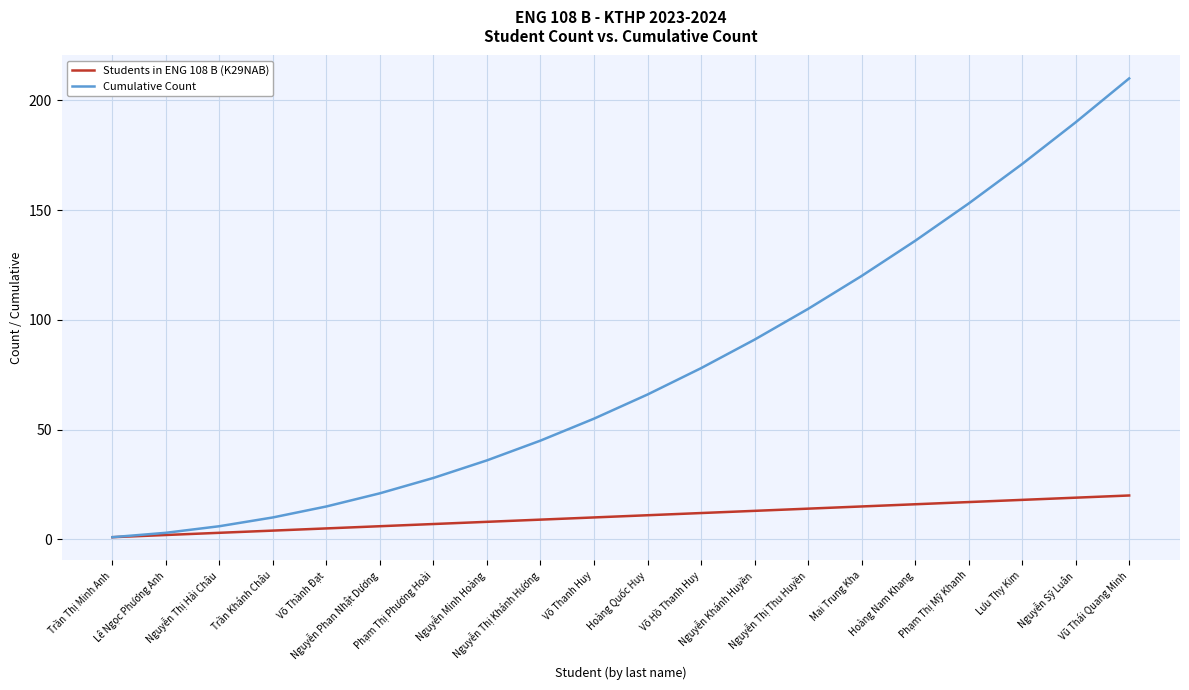

How many series are shown in this chart?

2